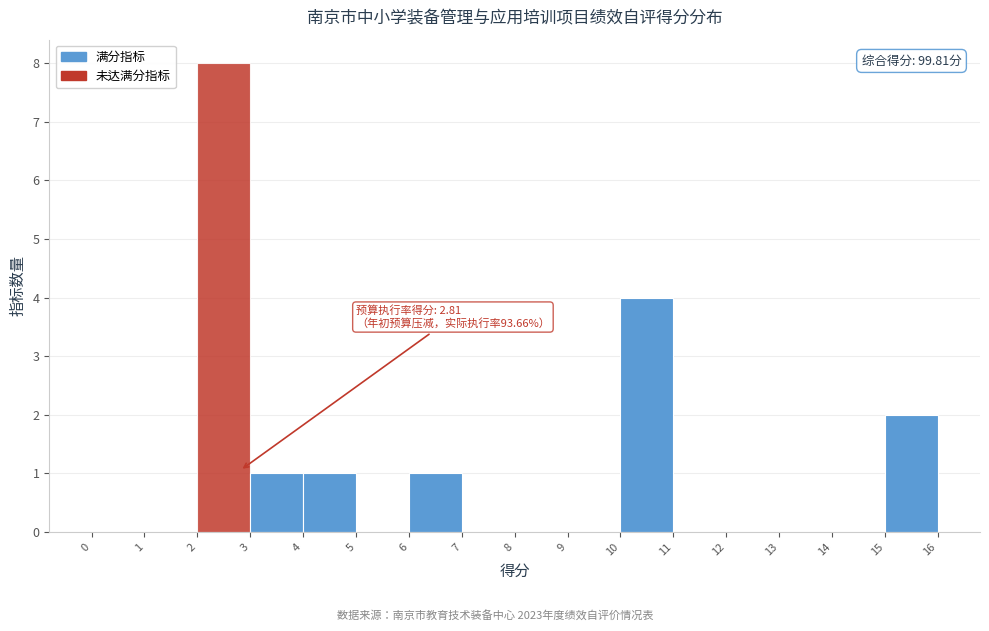

Which range on the x-axis has the tallest bar?

2 to 3